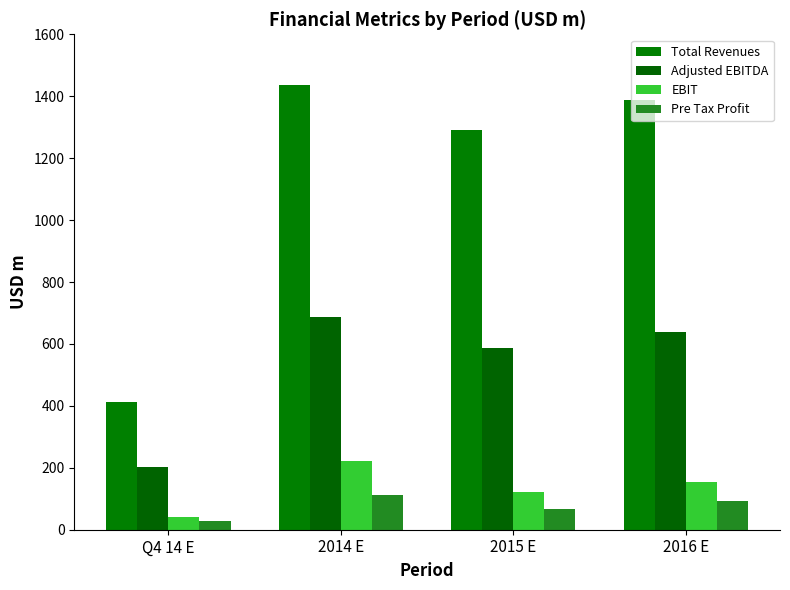

What is the total value across all series at 2015 E?

2063.9